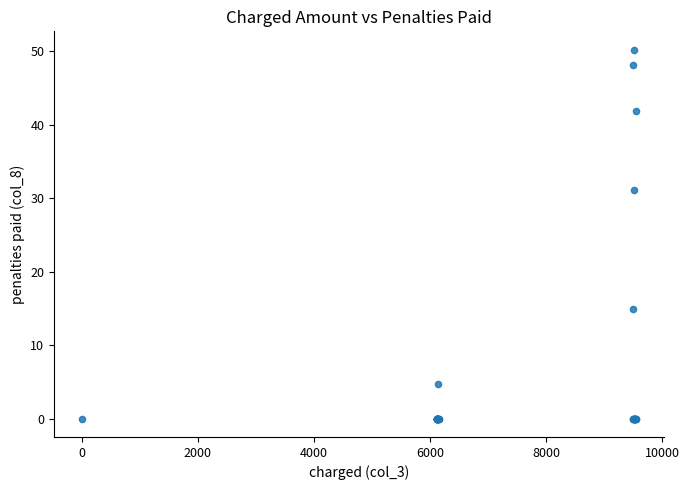

What Y value in the scatter plot is closest to 25?

31.1